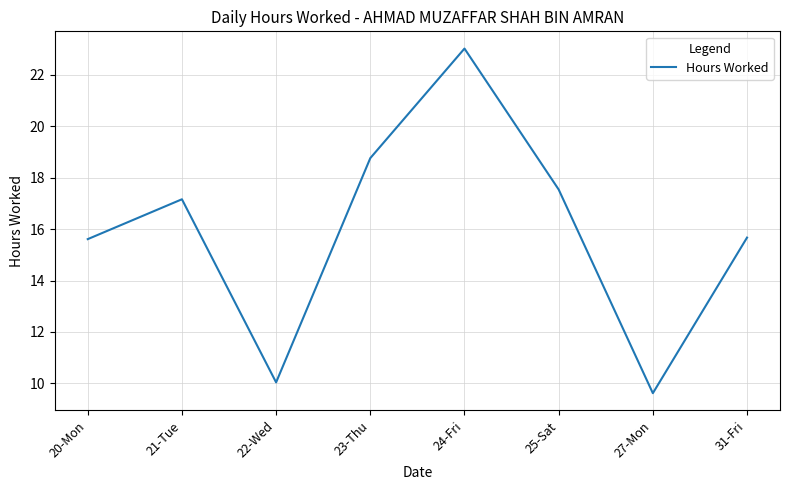

What is the average value?

15.9